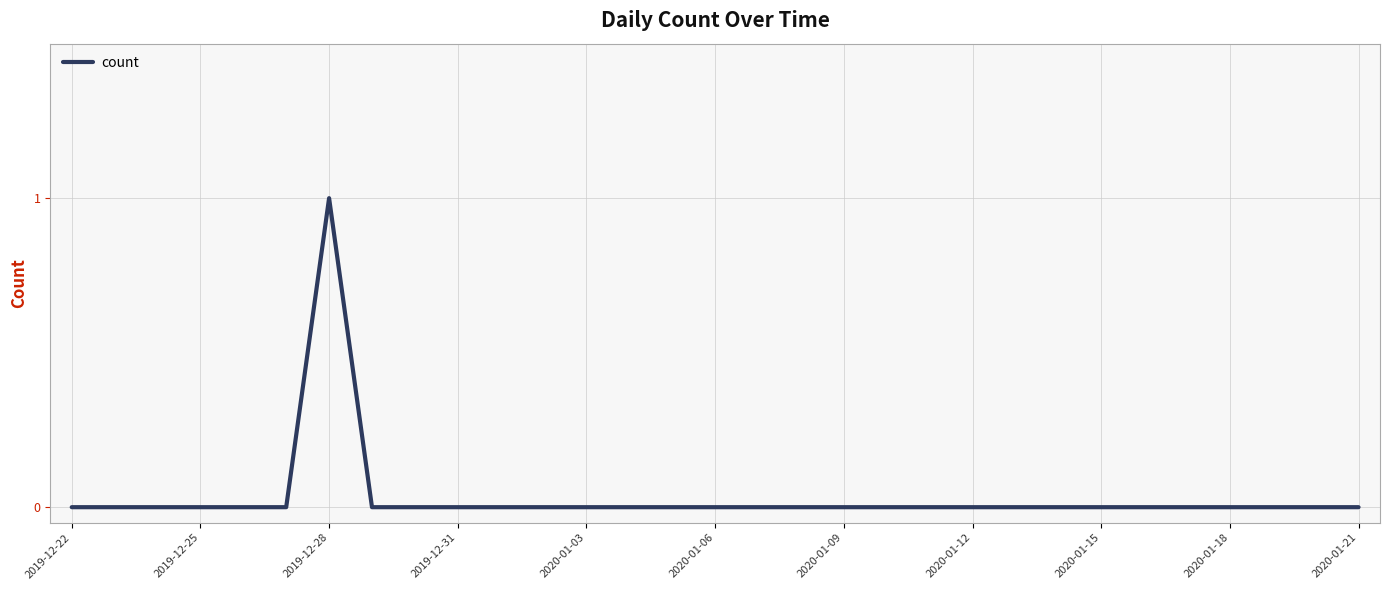

What is the maximum value shown in the chart?

1